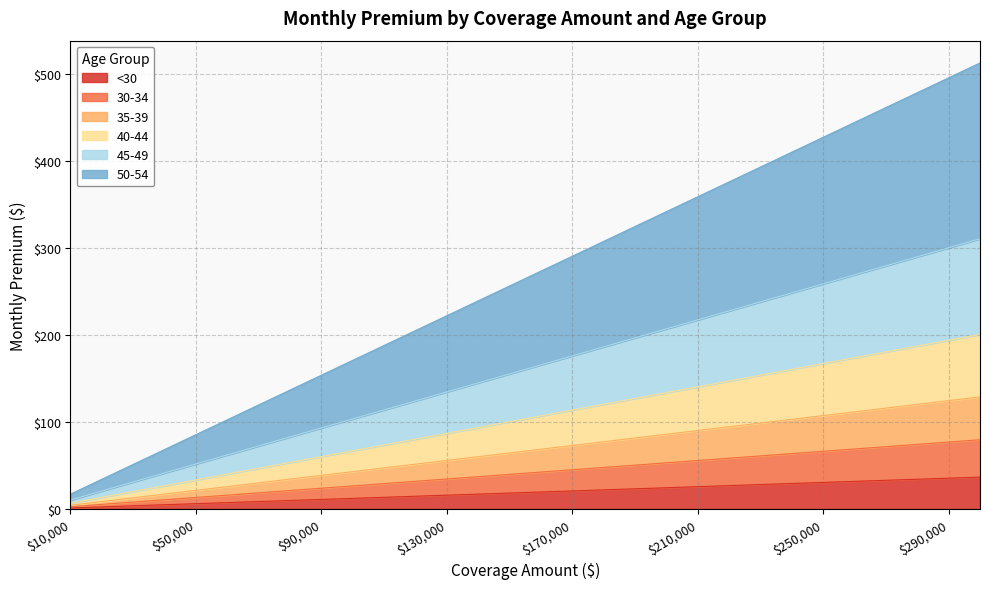

What is the value of the 45-49 point at the 6th from the left?

40.1